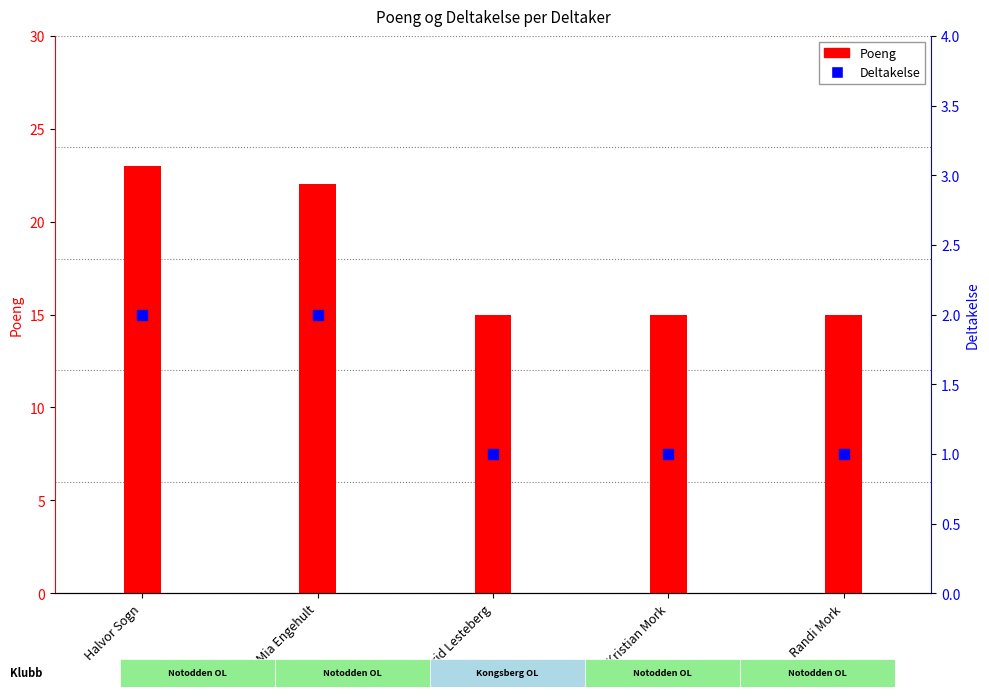

What are all the series names shown in the legend?

Poeng, Deltakelse